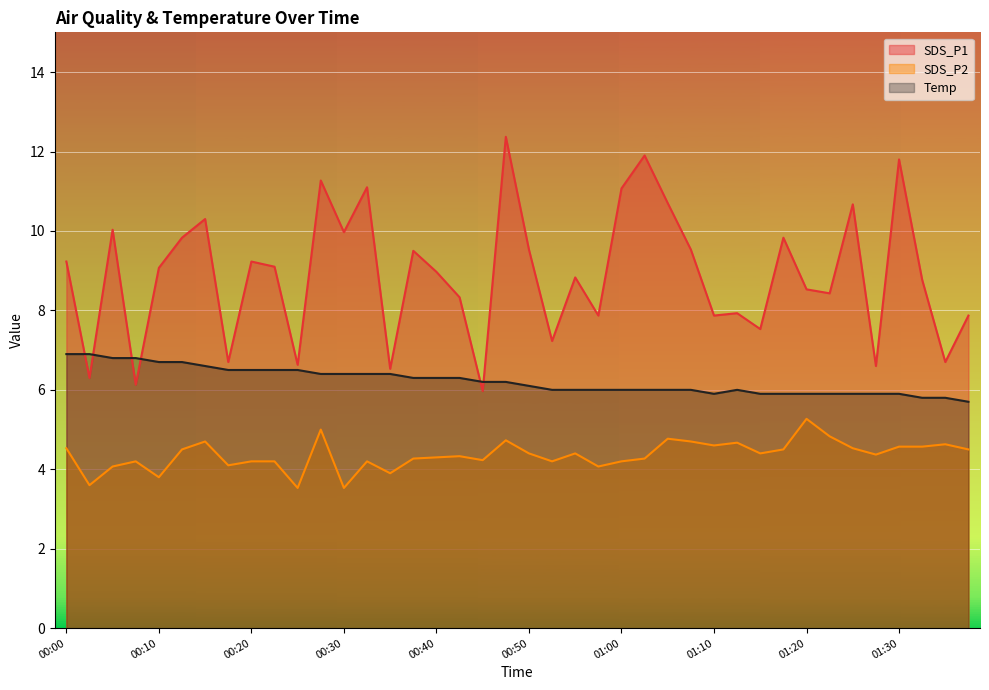

Reading left to right, extract all data points from this chart.

SDS_P1: 00:00=9.2	00:03=6.3	00:05=10.0	00:07=6.1	00:10=9.1	00:12=9.8	00:15=10.3	00:17=6.7	00:20=9.2	00:22=9.1	00:25=6.6	00:27=11.3	00:30=10.0	00:32=11.1	00:35=6.5	00:37=9.5	00:40=9.0	00:42=8.3	00:45=6.0	00:47=12.4	00:50=9.5	00:52=7.2	00:55=8.8	00:57=7.9	01:00=11.1	01:02=11.9	01:05=10.7	01:07=9.5	01:10=7.9	01:12=7.9	01:15=7.5	01:17=9.8	01:20=8.5	01:22=8.4	01:25=10.7	01:27=6.6	01:30=11.8	01:32=8.8	01:35=6.7	01:37=7.9
SDS_P2: 00:00=4.5	00:03=3.6	00:05=4.1	00:07=4.2	00:10=3.8	00:12=4.5	00:15=4.7	00:17=4.1	00:20=4.2	00:22=4.2	00:25=3.5	00:27=5.0	00:30=3.5	00:32=4.2	00:35=3.9	00:37=4.3	00:40=4.3	00:42=4.3	00:45=4.2	00:47=4.7	00:50=4.4	00:52=4.2	00:55=4.4	00:57=4.1	01:00=4.2	01:02=4.3	01:05=4.8	01:07=4.7	01:10=4.6	01:12=4.7	01:15=4.4	01:17=4.5	01:20=5.3	01:22=4.8	01:25=4.5	01:27=4.4	01:30=4.6	01:32=4.6	01:35=4.6	01:37=4.5
Temp: 00:00=6.9	00:03=6.9	00:05=6.8	00:07=6.8	00:10=6.7	00:12=6.7	00:15=6.6	00:17=6.5	00:20=6.5	00:22=6.5	00:25=6.5	00:27=6.4	00:30=6.4	00:32=6.4	00:35=6.4	00:37=6.3	00:40=6.3	00:42=6.3	00:45=6.2	00:47=6.2	00:50=6.1	00:52=6.0	00:55=6.0	00:57=6.0	01:00=6.0	01:02=6.0	01:05=6.0	01:07=6.0	01:10=5.9	01:12=6.0	01:15=5.9	01:17=5.9	01:20=5.9	01:22=5.9	01:25=5.9	01:27=5.9	01:30=5.9	01:32=5.8	01:35=5.8	01:37=5.7